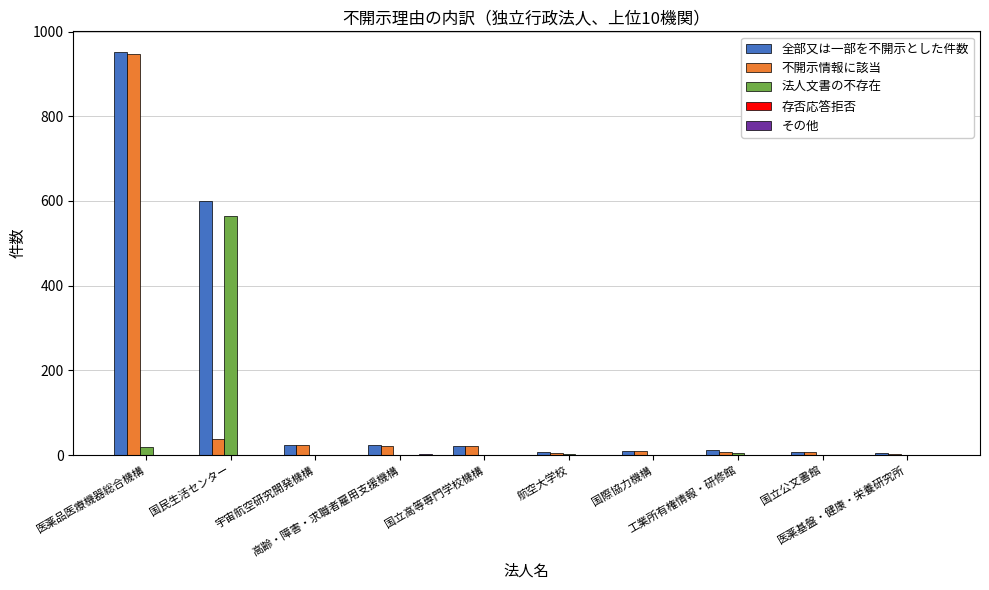

What is the greatest value displayed?

953